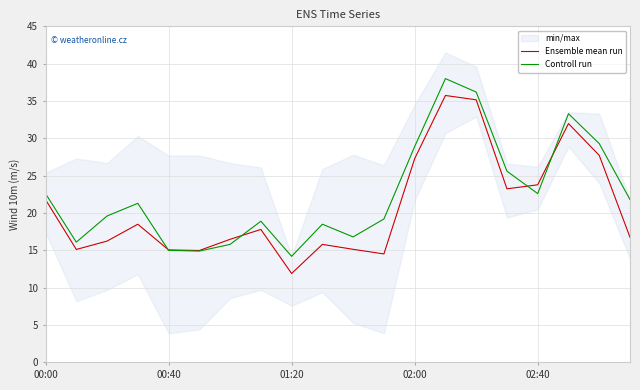

Does the chart display data point markers on the line(s)?

No